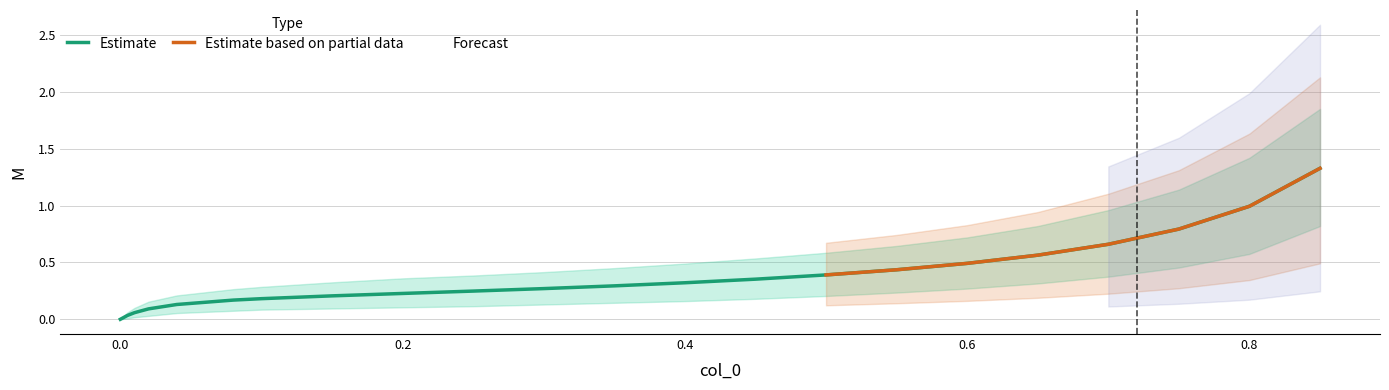

The M_lower series shows 0.3 at 0.0. True or false?

False